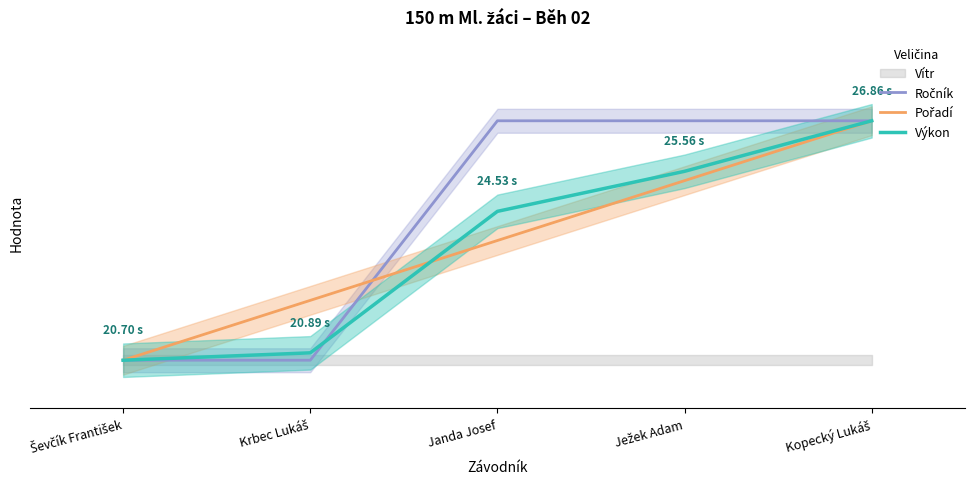

Does the chart have visible grid lines?

No